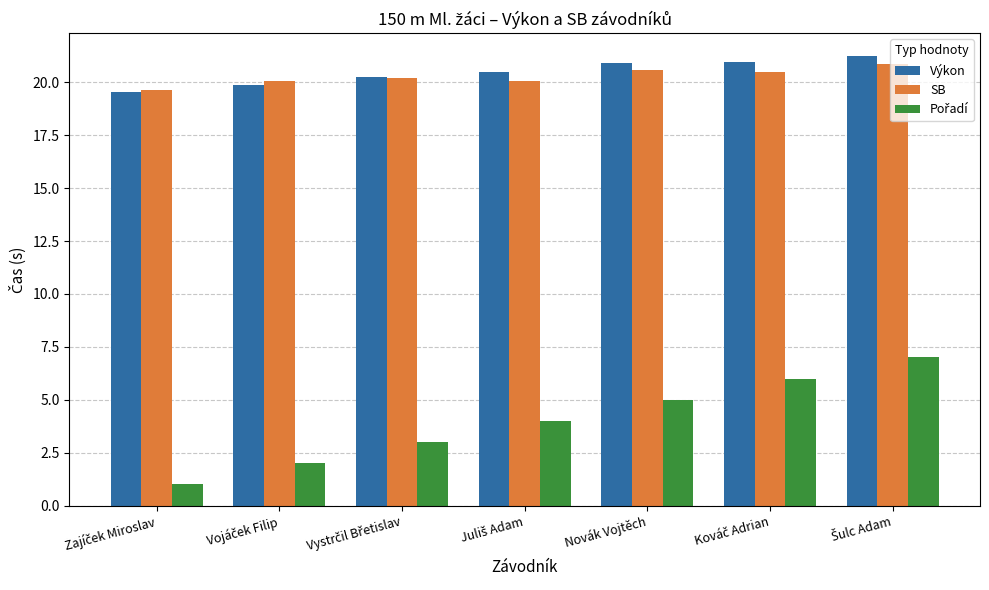

How many distinct data groups are displayed?

3